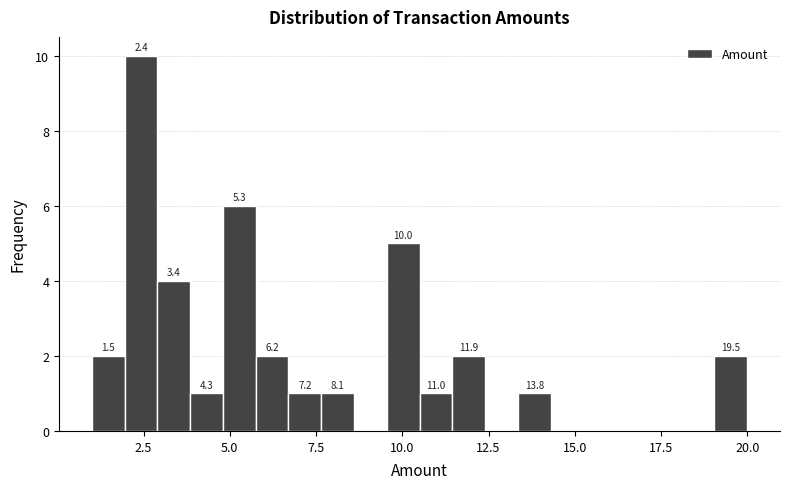

Around what value on the x-axis is the tallest bar? Give the approximate position of its centre, as read against the axis.

2.5